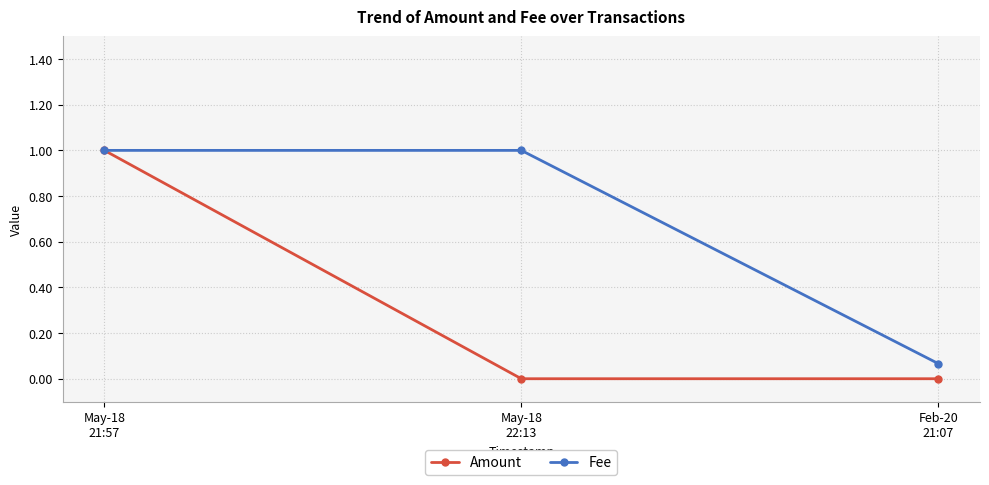

What is the maximum value shown in the chart?

1.0